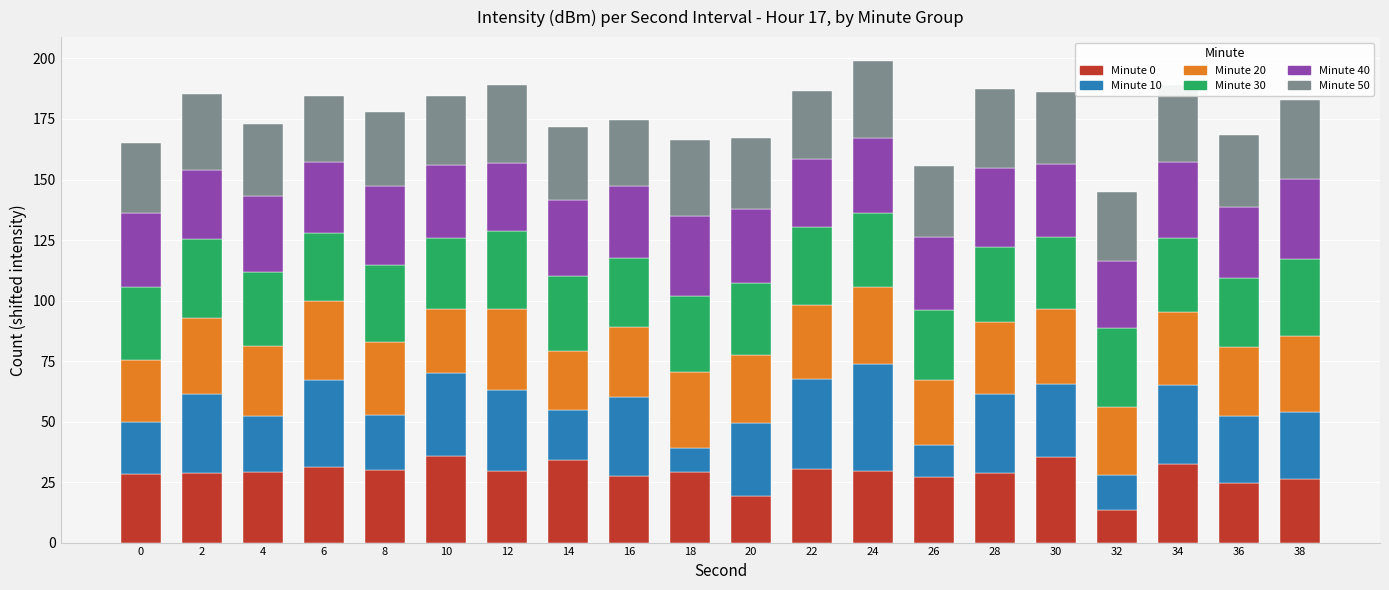

What is the difference between the maximum and minimum values in the Minute 0 series?

22.1